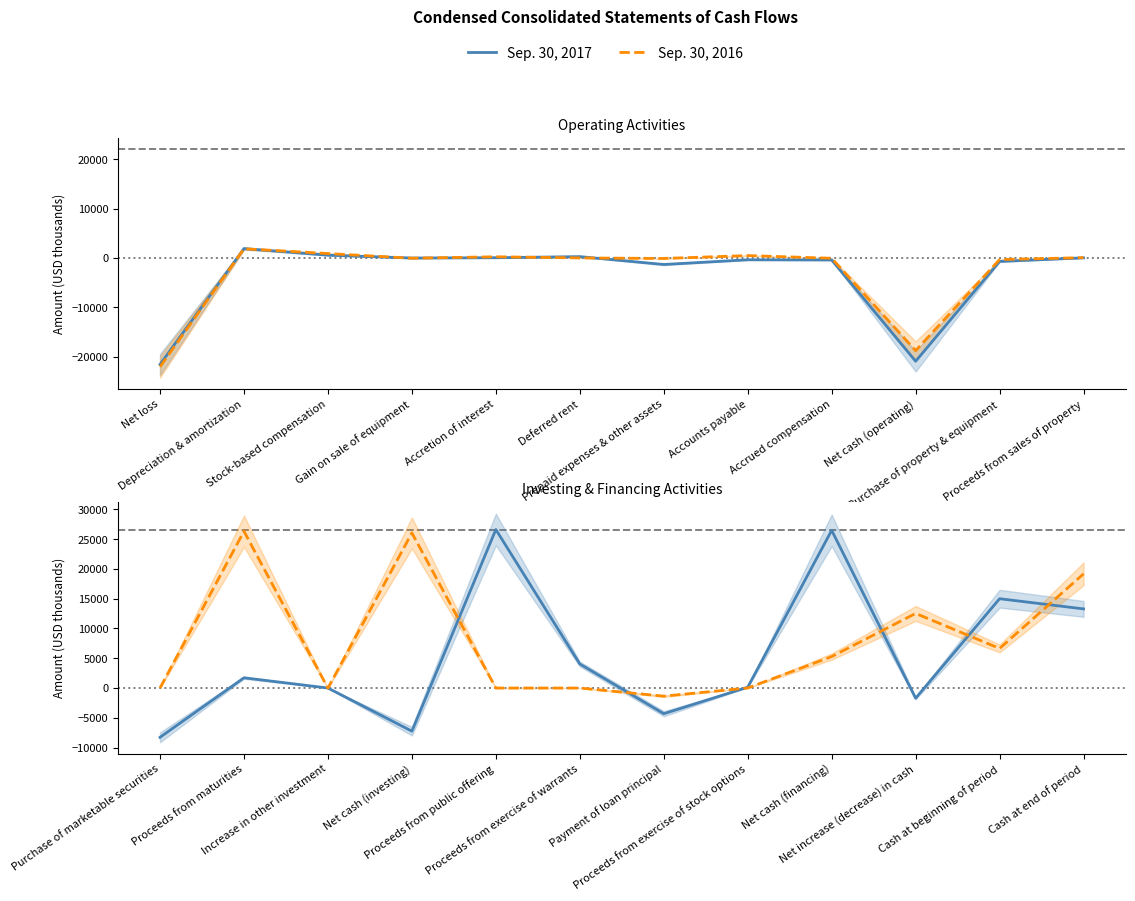

Rank the series by their maximum value, from highest to lowest.

Sep. 30, 2017, Sep. 30, 2016